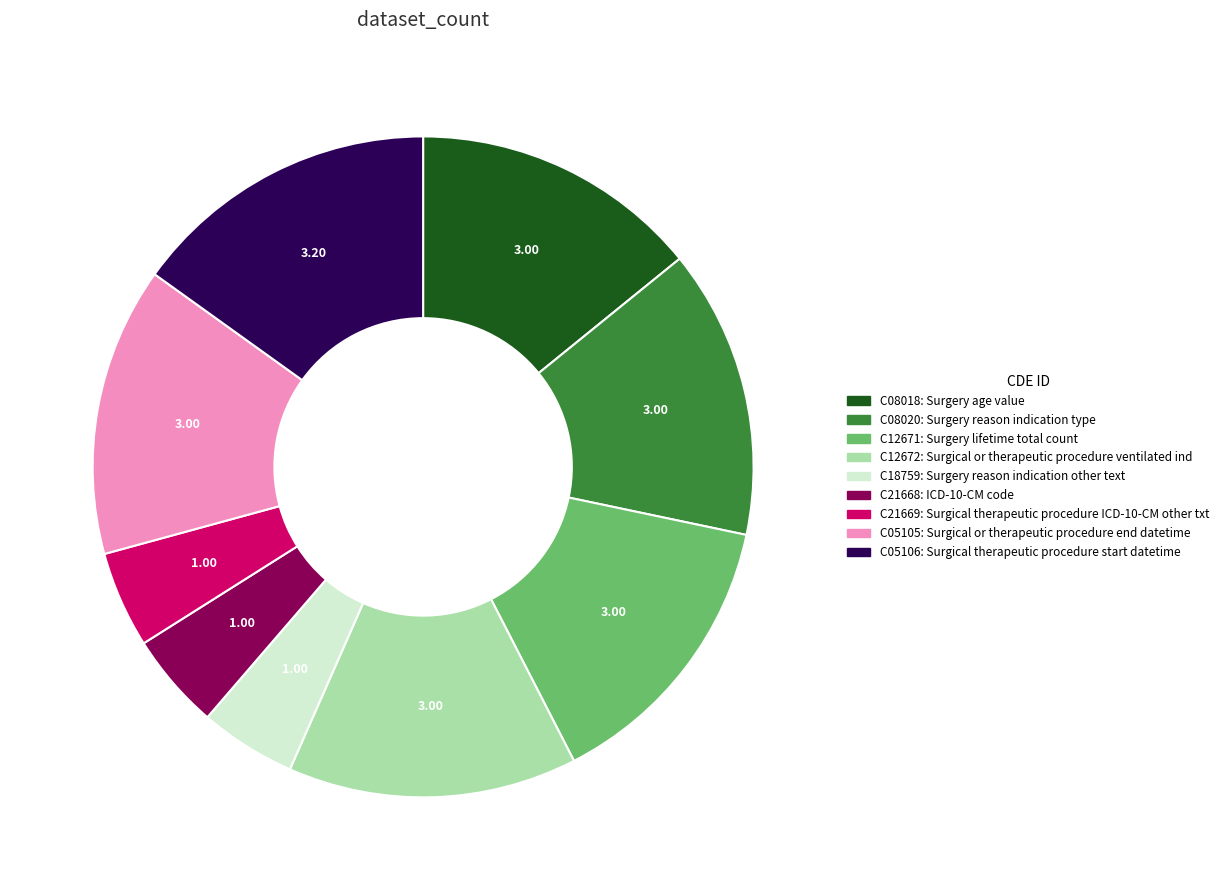

Is there any slice that represents more than half of the pie?

No